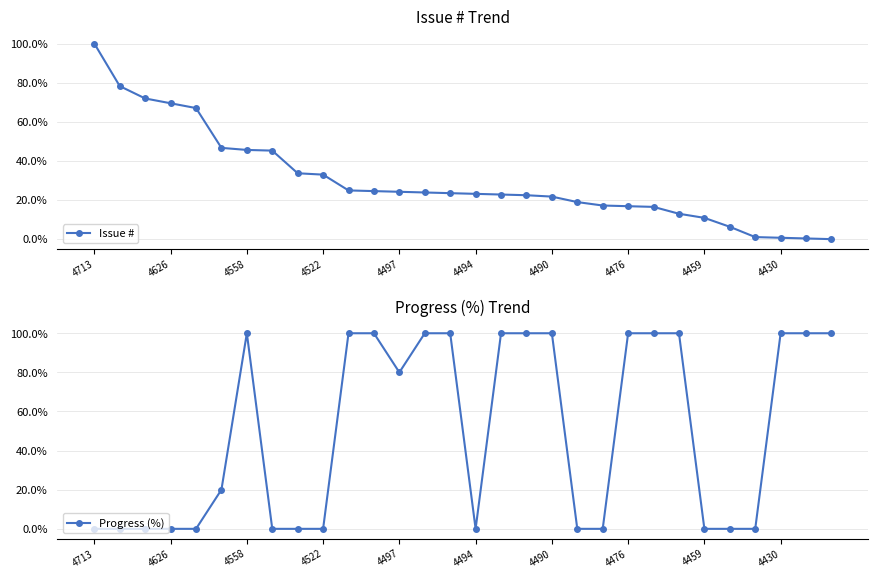

How many lines are shown in the chart?

2